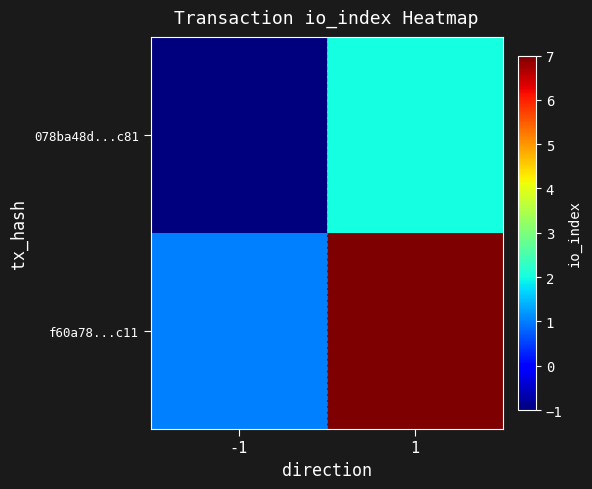

What is the maximum value shown in the chart?

7